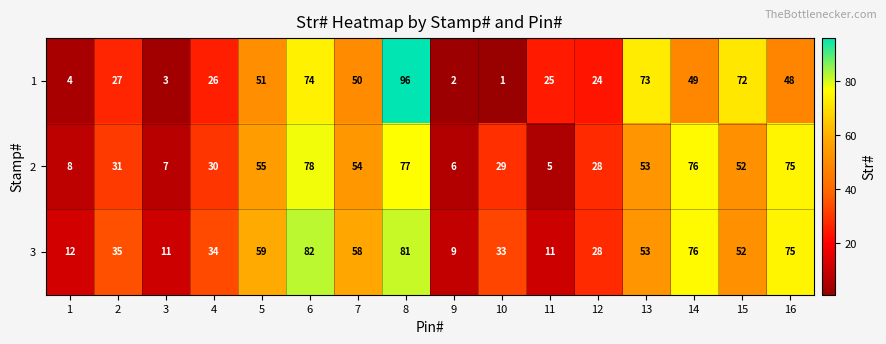

Which category has the highest value across all series?

8